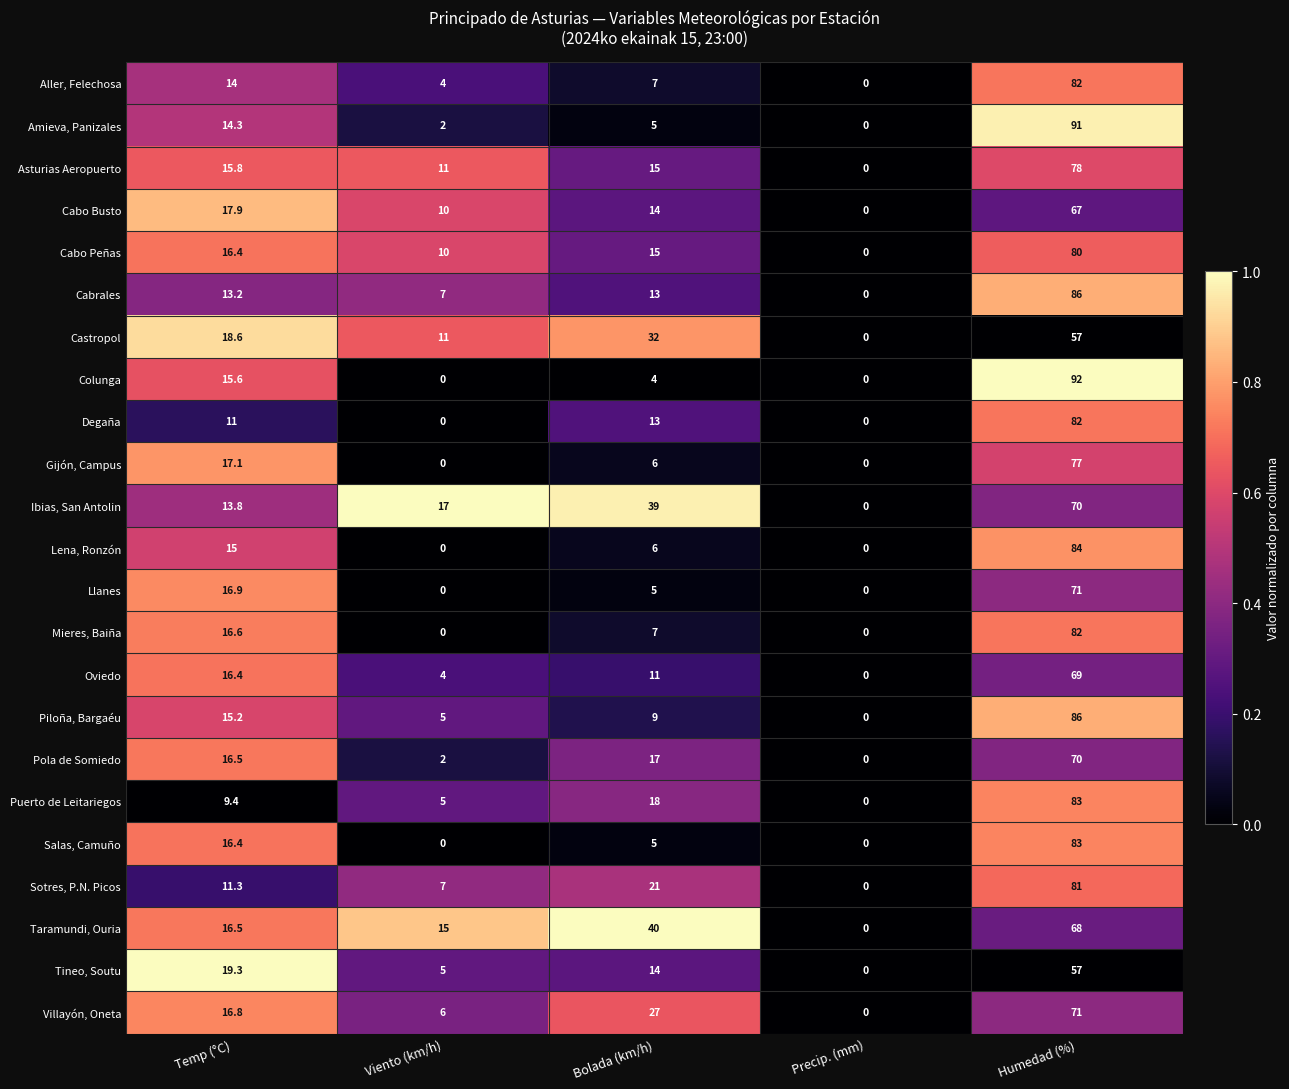

How many data points does each series have?

5